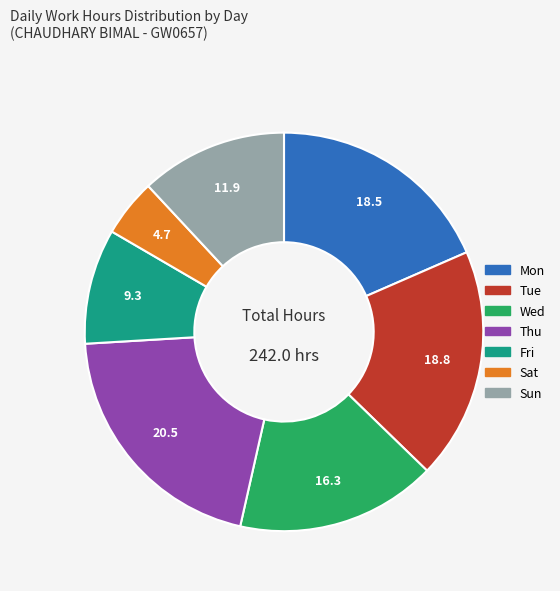

Combined, do Mon and Fri account for over 50%?

No